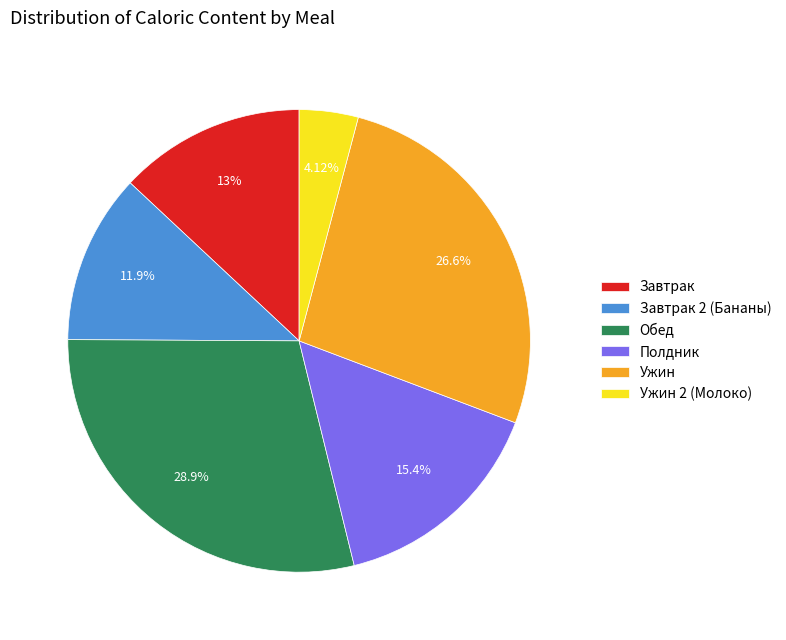

Rank the categories by value from highest to lowest.

Обед, Ужин, Полдник, Завтрак, Завтрак 2 (Бананы), Ужин 2 (Молоко)